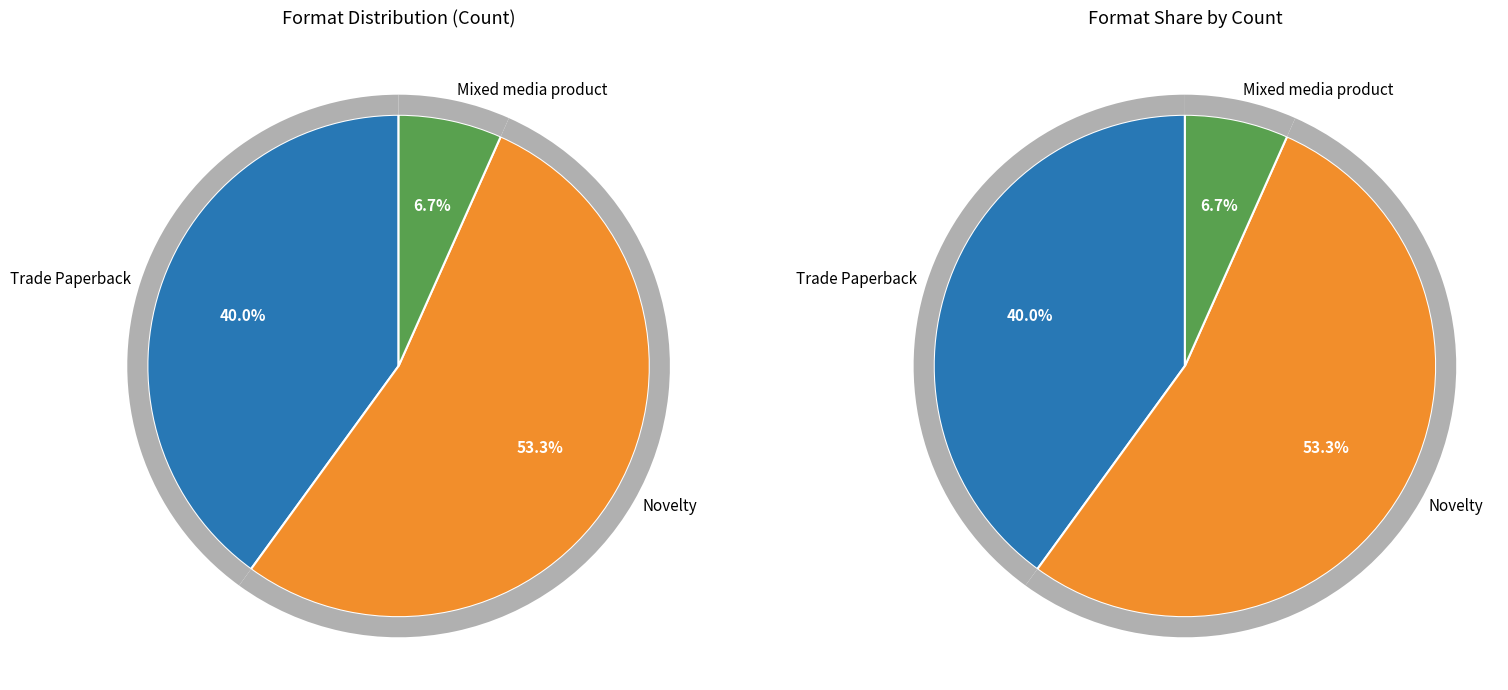

What percentage is the Mixed media product slice, to the nearest percent?

7%